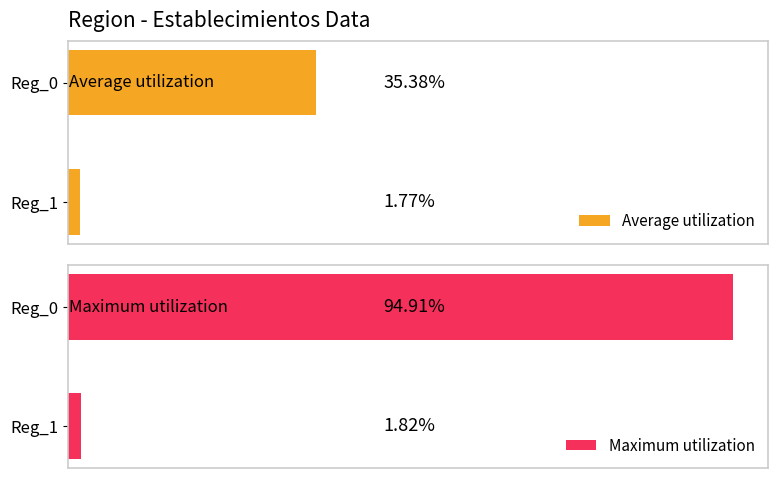

Is it true that Average utilization equals 1217.9 at 0?

False